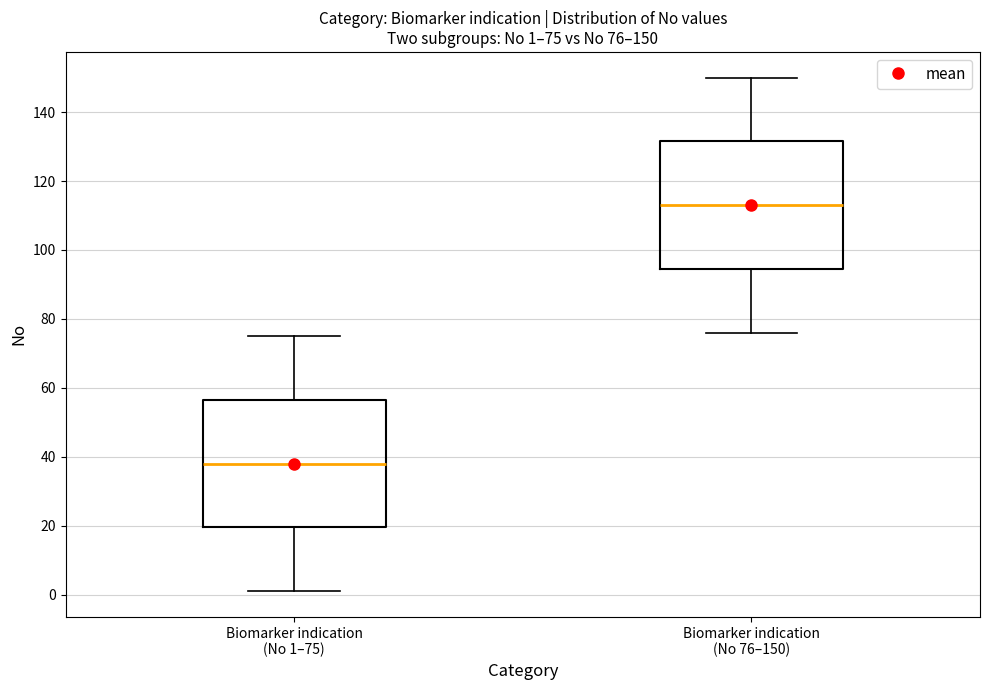

Which box's median line is the highest?

Biomarker indication (No 76–150)